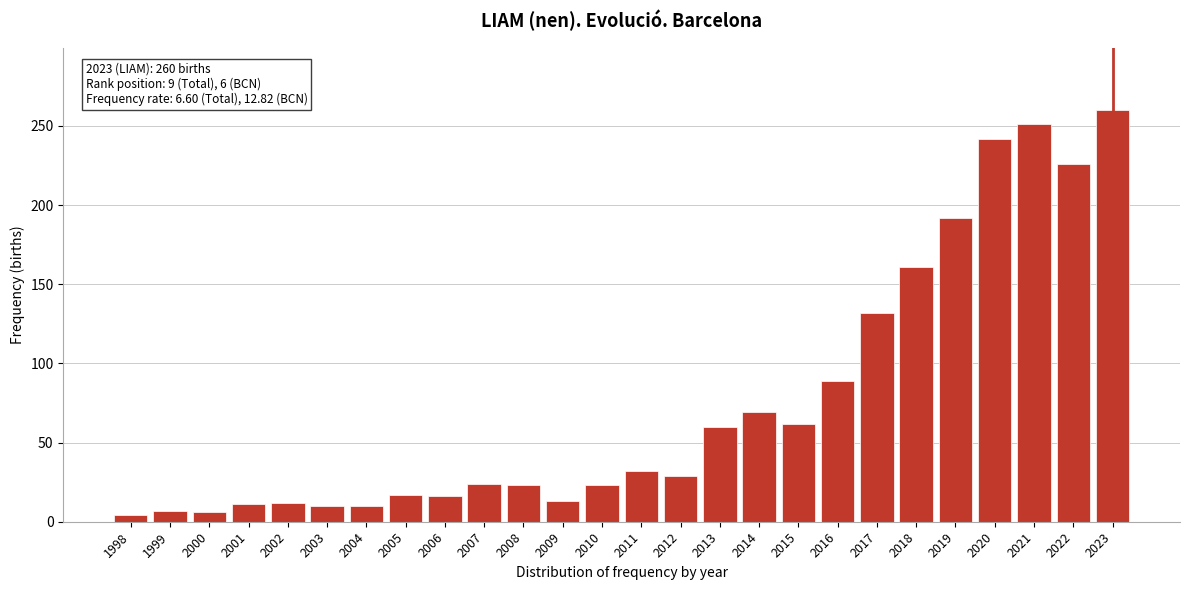

Between 2017 and 2015, which is larger?

2017